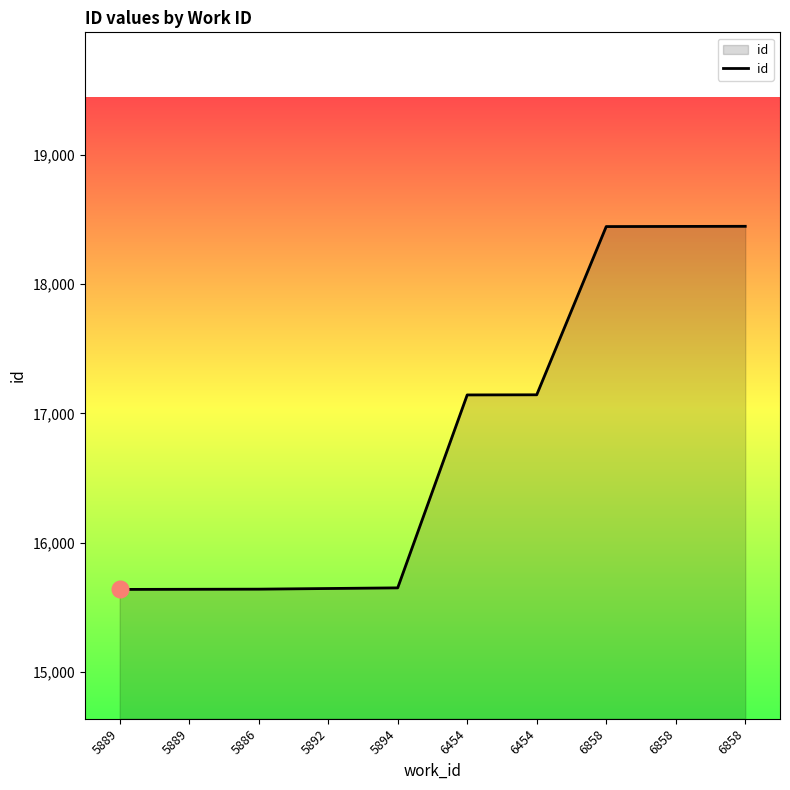

Does the chart display data point markers on the line(s)?

No